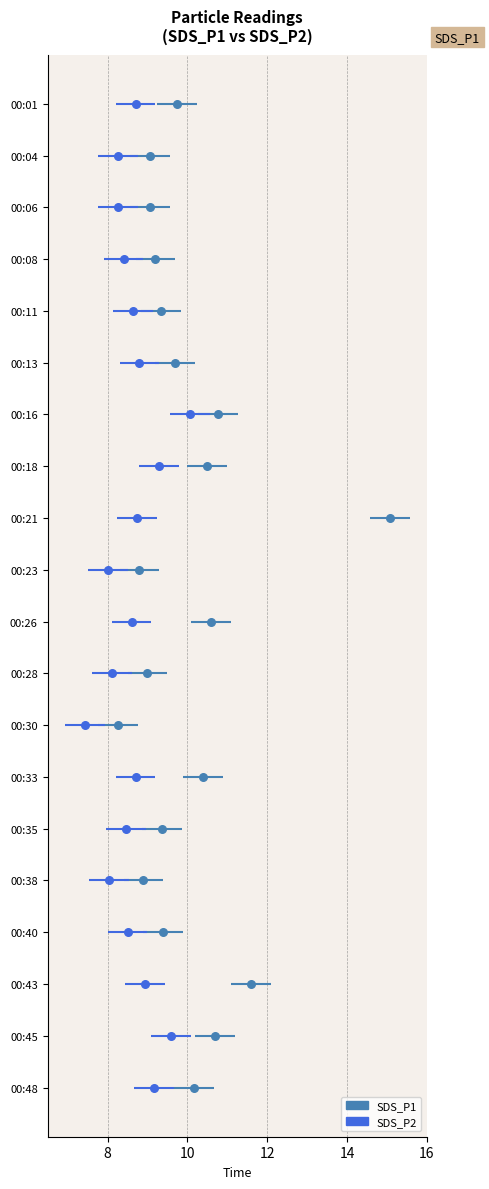

Which series has the largest total across all categories?

SDS_P1